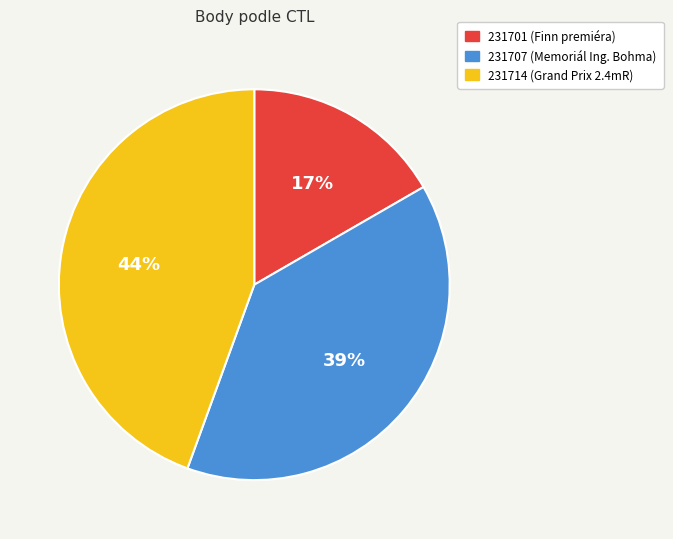

Is the sum of 231714 (Grand Prix 2.4mR) and 231701 (Finn premiéra) greater than half?

Yes